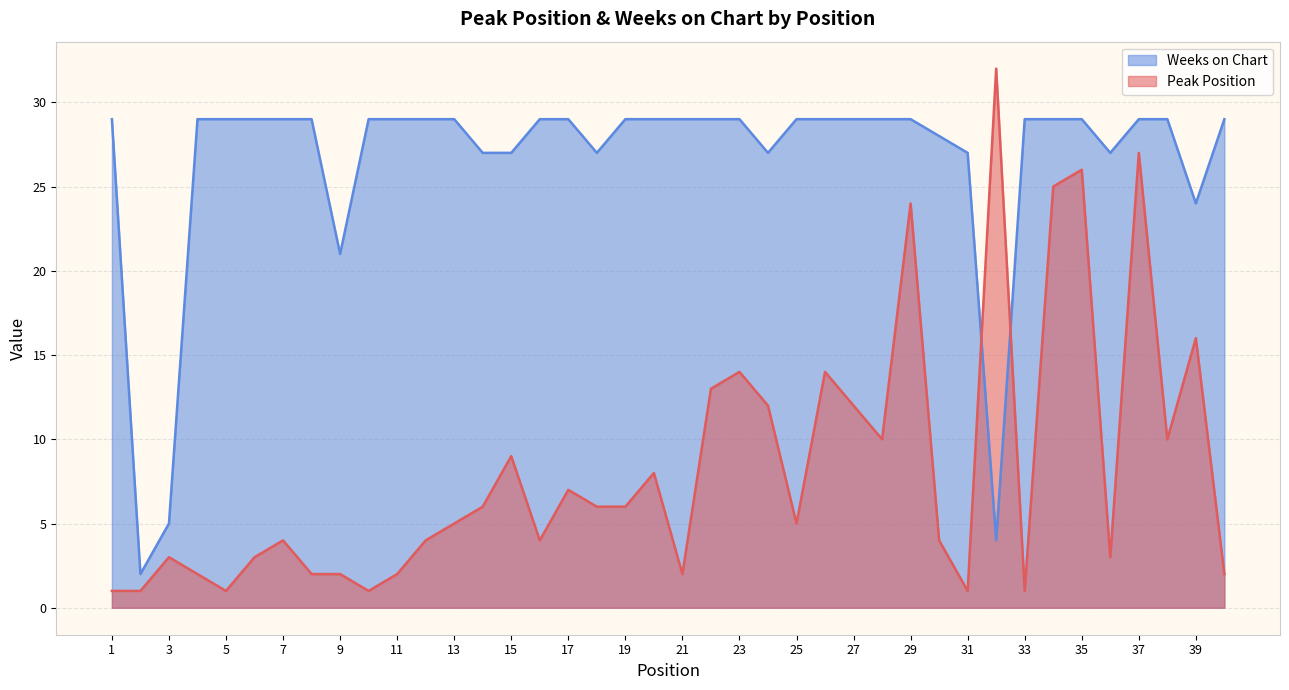

Which series has the widest spread of values?

Peak Position